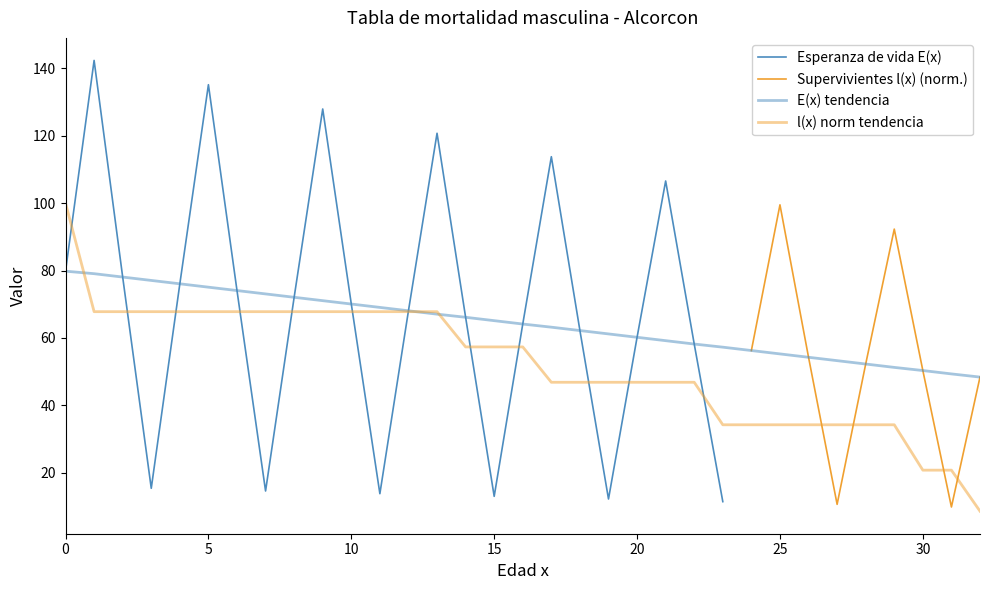

Where do Esperanza de vida E(x) and Supervivientes l(x) first cross each other?

0 and 1